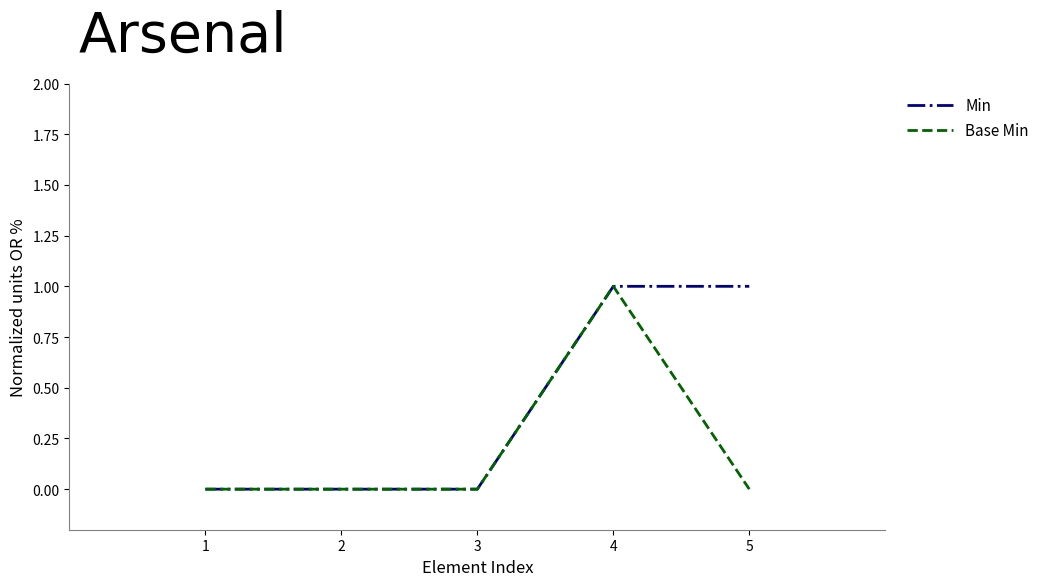

What is the difference between the highest and lowest values at 5?

1